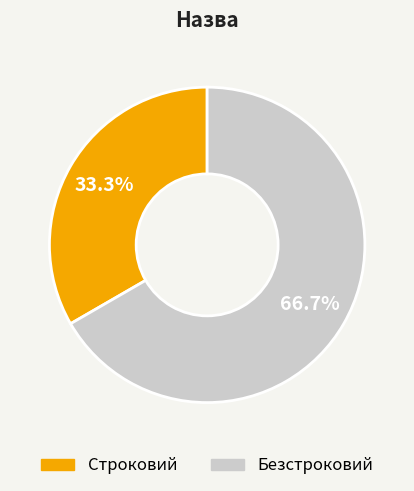

Combined, do Безстроковий and Строковий account for over 50%?

Yes